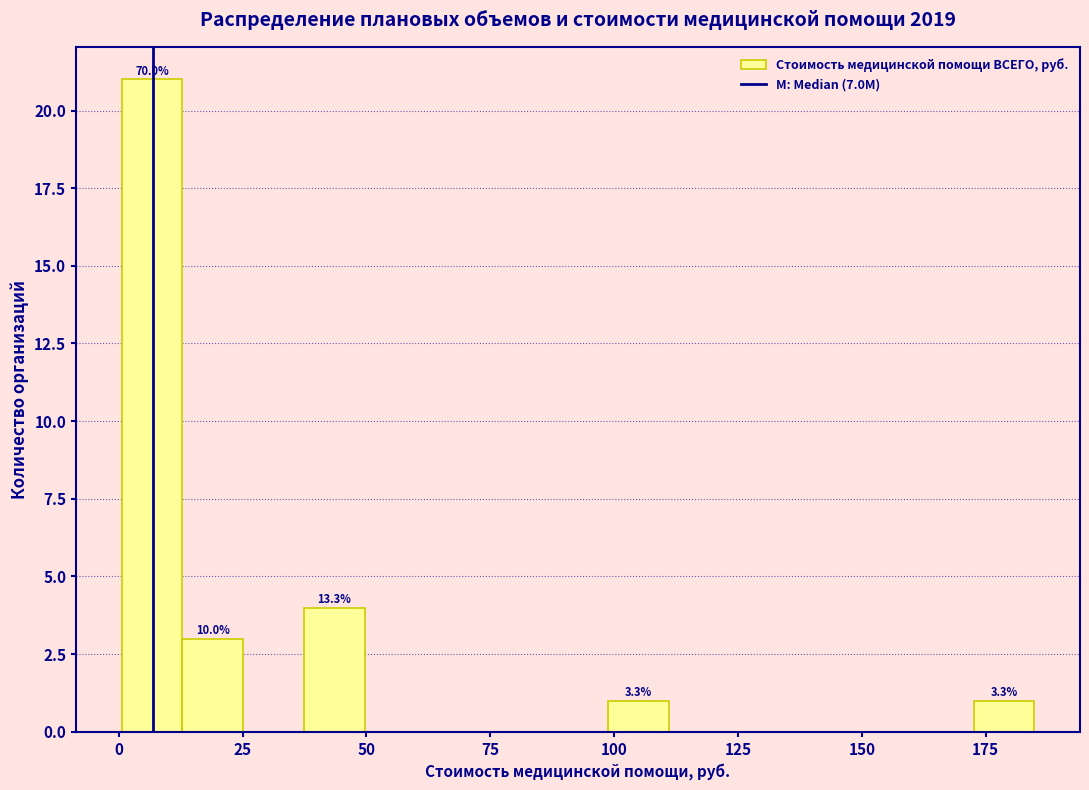

Around what value on the x-axis is the tallest bar? Give the approximate position of its centre, as read against the axis.

5